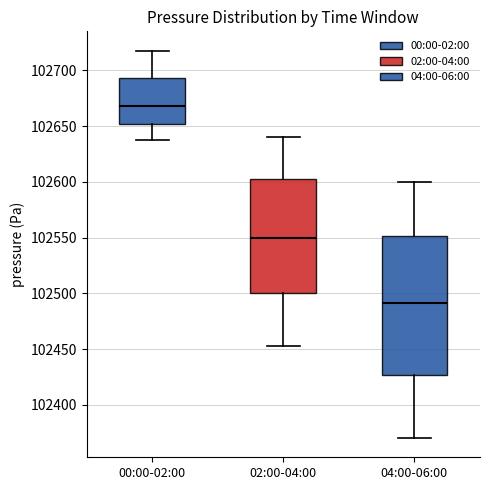

Where is the upper edge of the box for 04:00-06:00 on the y-axis? The values are not printed on the chart, so give them approximately, as read against the axis.

102550